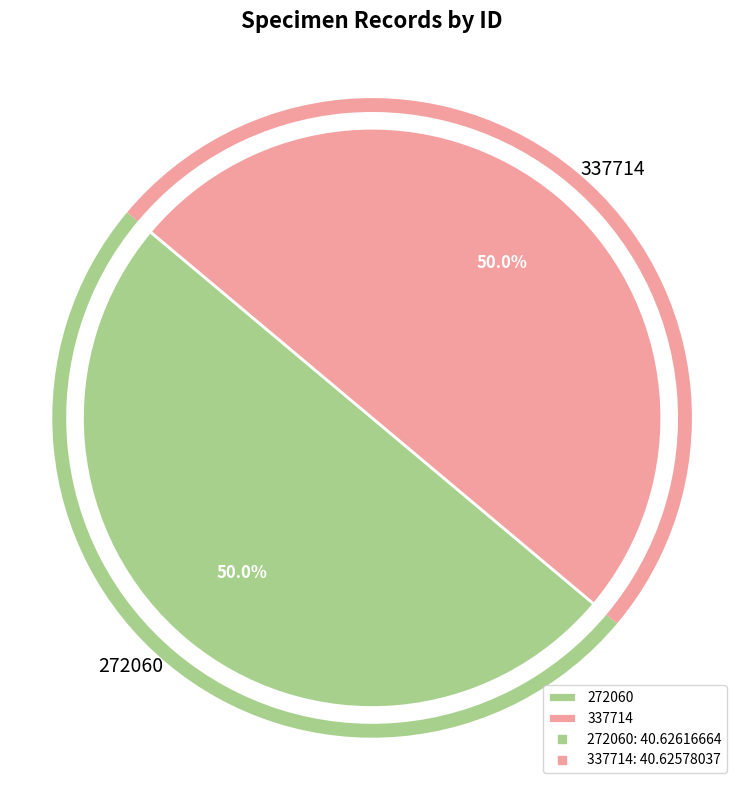

To the nearest percent, what portion does 272060 represent?

50%